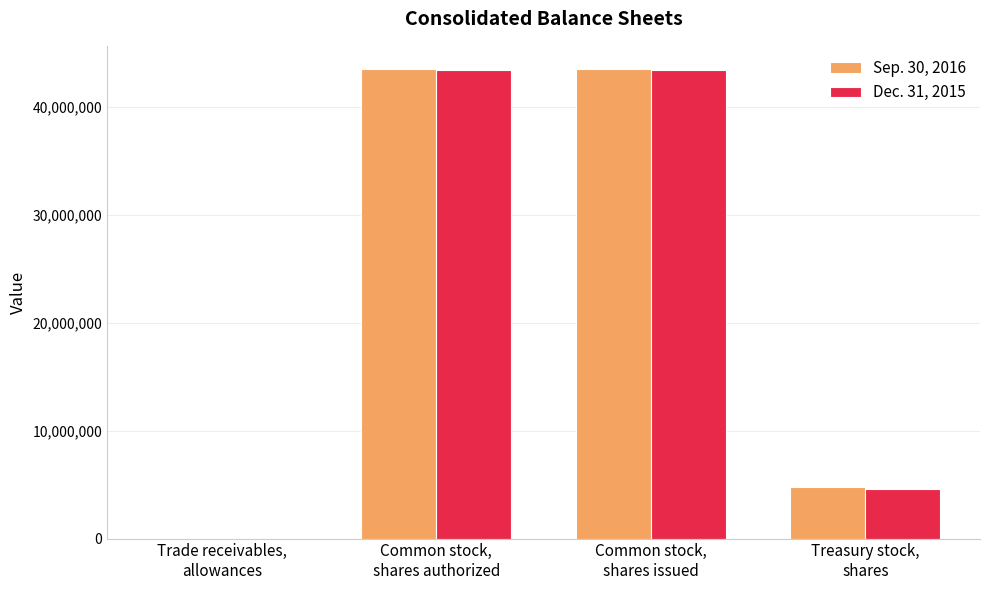

Count the Dec. 31, 2015 values in the range 4587000 to 43413000.

3